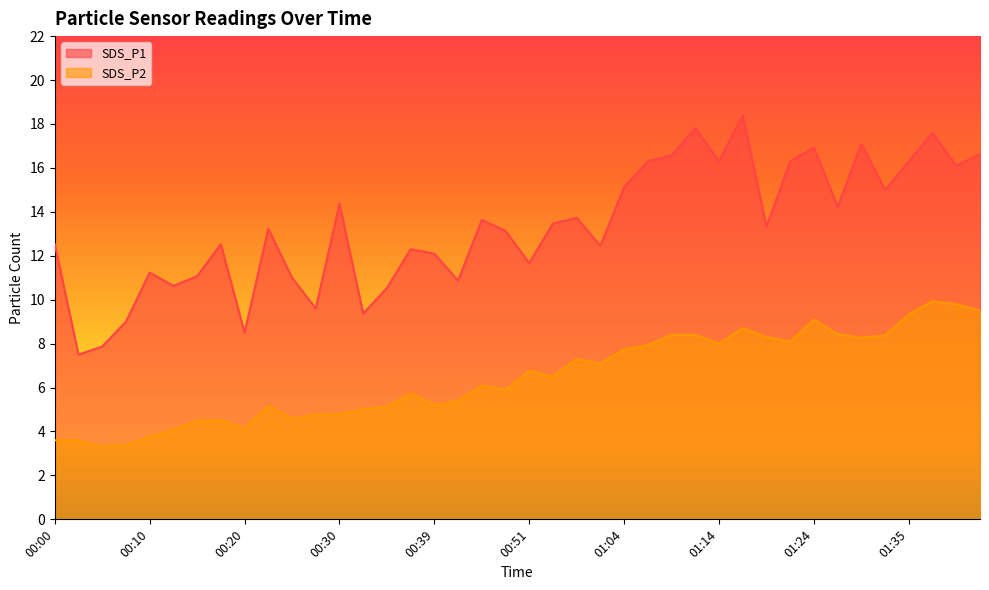

Does the chart have visible grid lines?

No